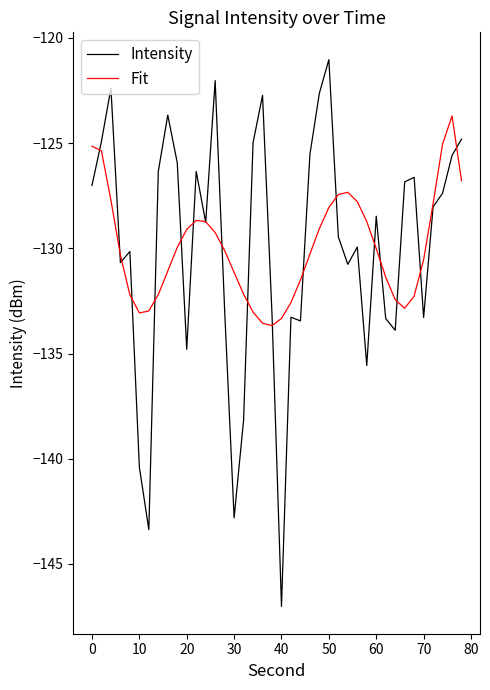

Rank the series by their maximum value, from lowest to highest.

Fit, Intensity